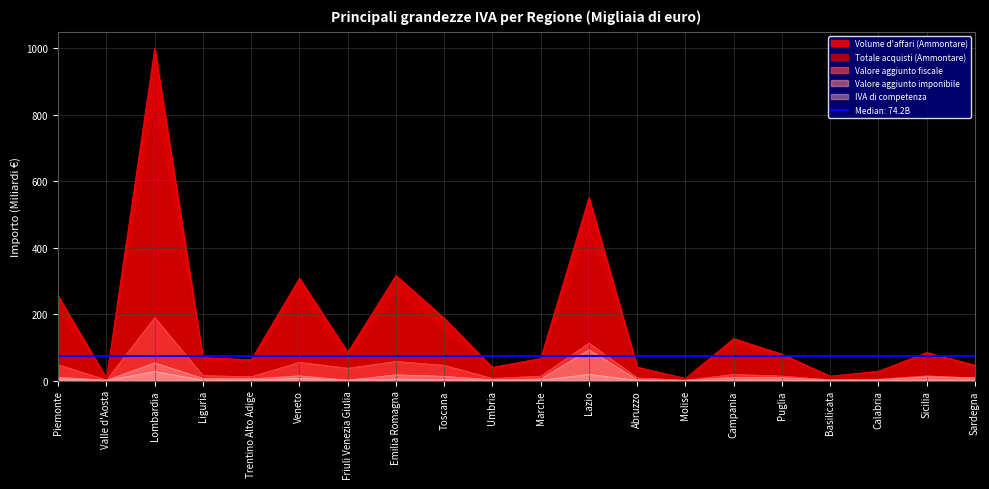

How many data points in Valore aggiunto imponibile are less than 8?

10